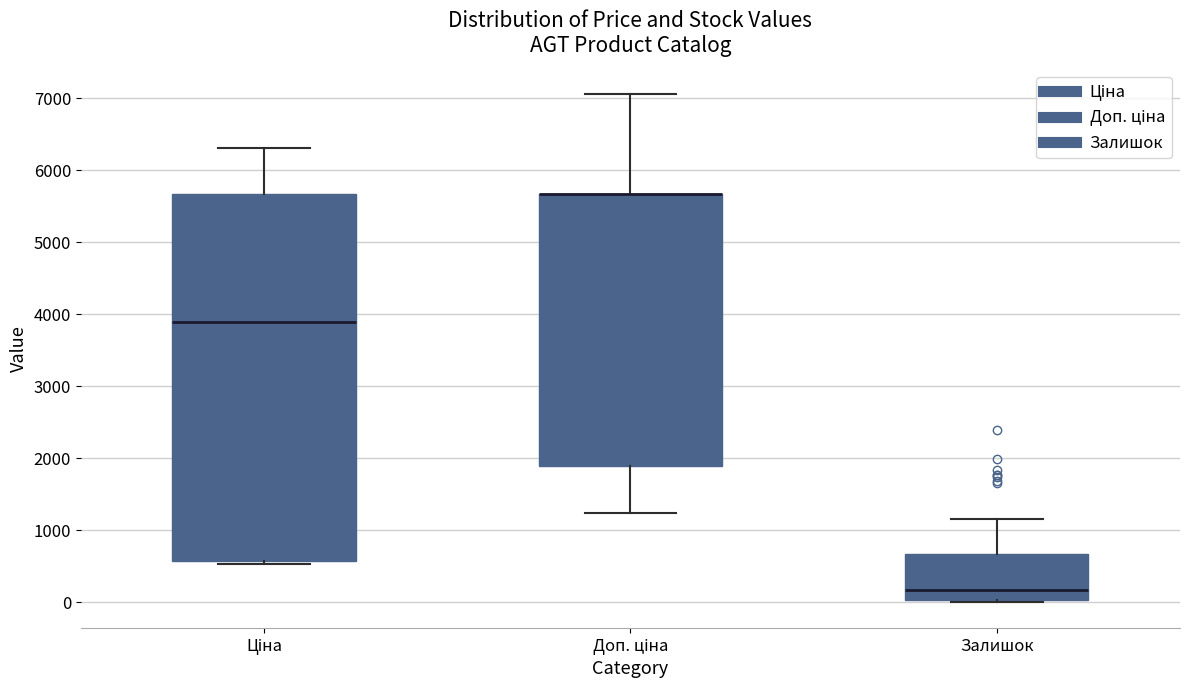

Reading left to right, transcribe this box plot: for each box, give where its median line is, the range the box spans, and where its two whiskers end, as read against the y-axis. The values are not printed on the chart, so give them approximately, as read against the axis.

Ціна: median 3900, box 600 to 5700, whiskers 500 to 6300
Доп. ціна: median 5700 (drawn on the box's upper edge), box 1900 to 5700, whiskers 1200 to 7100
Залишок: median 200, box 0 to 700, whiskers 0 (just below the box's lower edge) to 1200